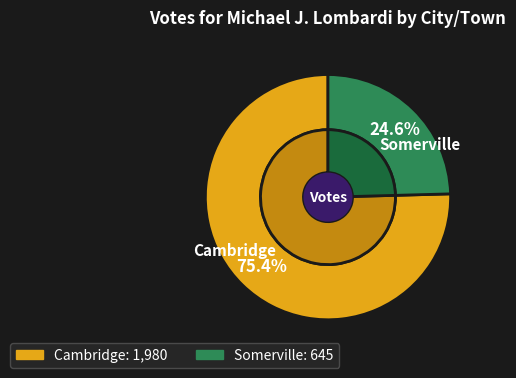

To the nearest percent, what percentage of the pie is Cambridge?

75%